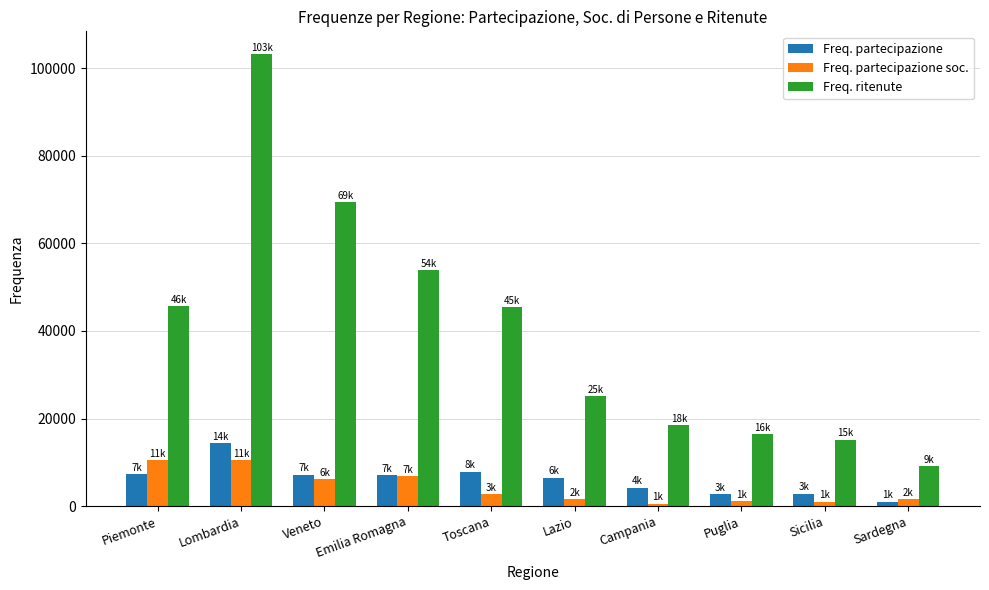

What is the highest value of the Freq. partecipazione soc. series?

10564